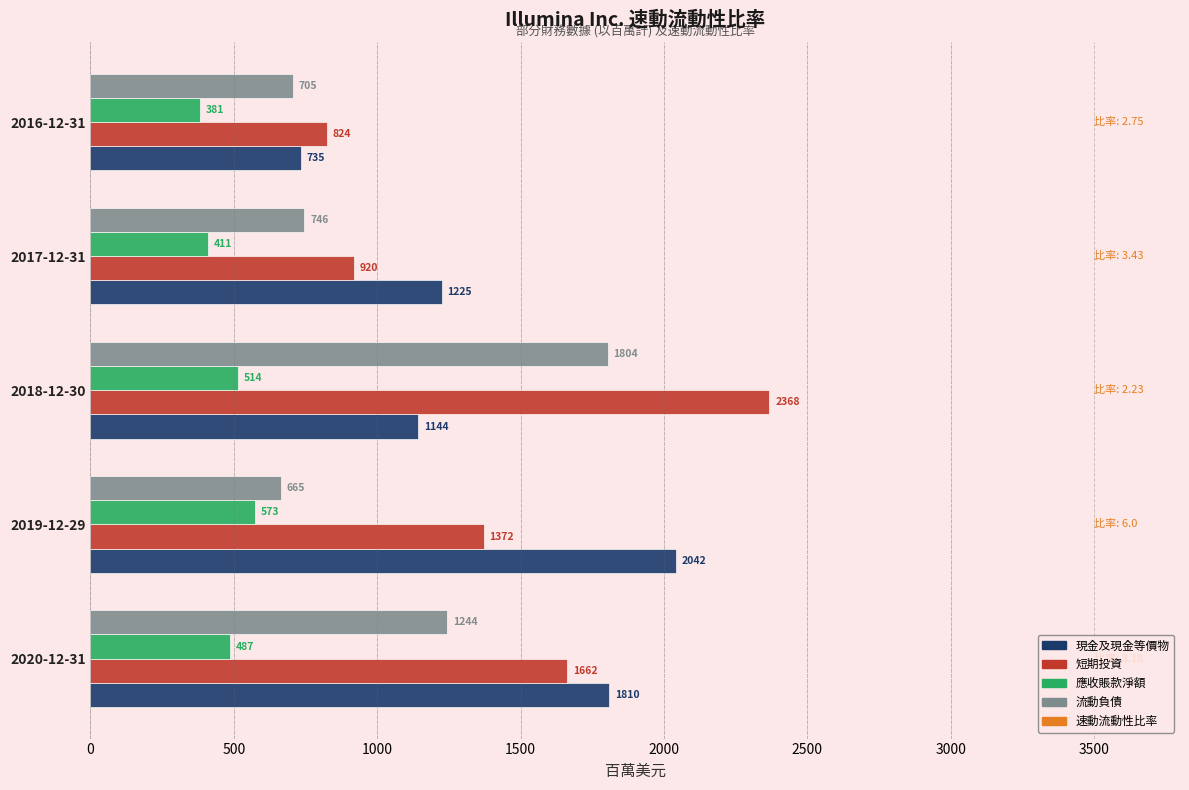

What is the lowest value of the 應收賬款淨額 series?

381